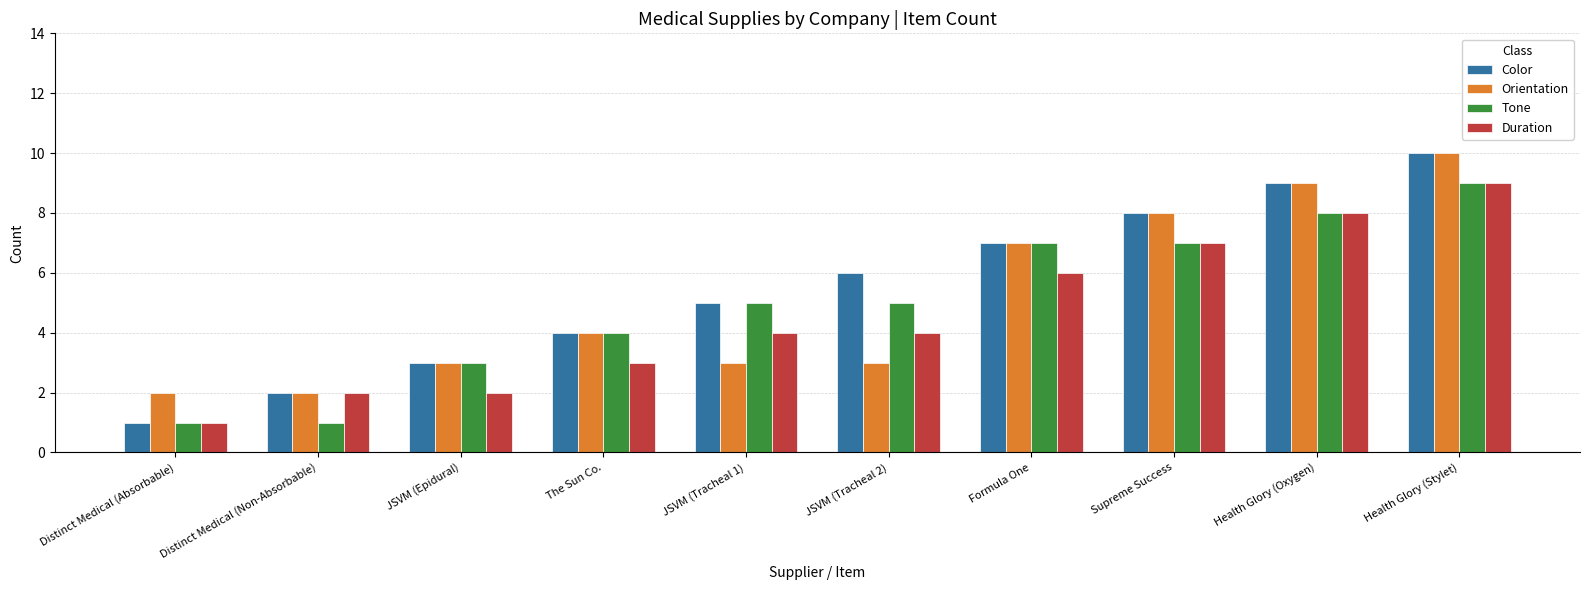

Count the Duration values in the range 2 to 7.

7